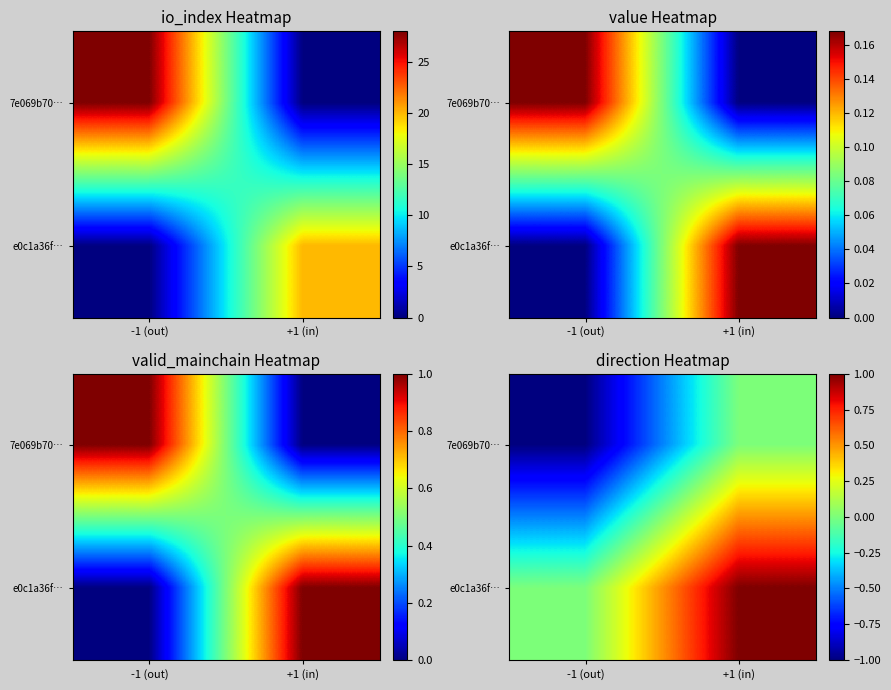

Which category has the lowest value across all series?

-1 (out)